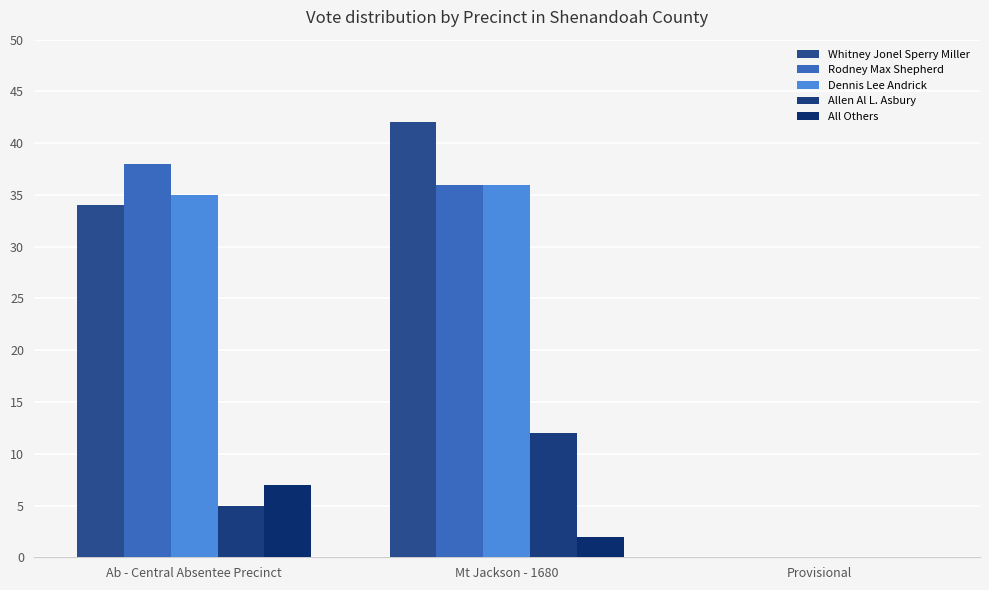

Which has a higher value, Ab - Central Absentee Precinct or Provisional?

Ab - Central Absentee Precinct